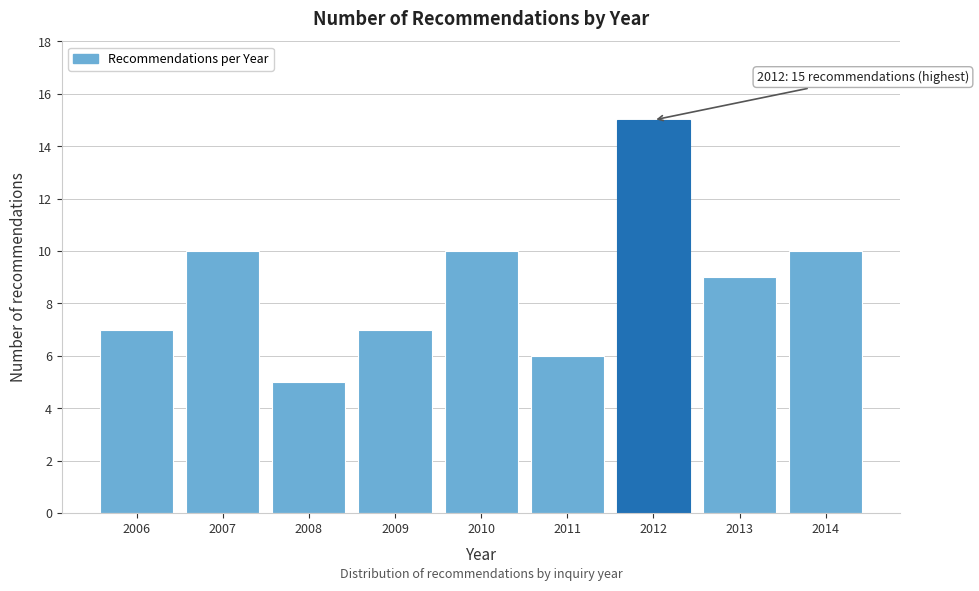

Reading left to right, extract all data points from this chart.

2006=7	2007=10	2008=5	2009=7	2010=10	2011=6	2012=15	2013=9	2014=10